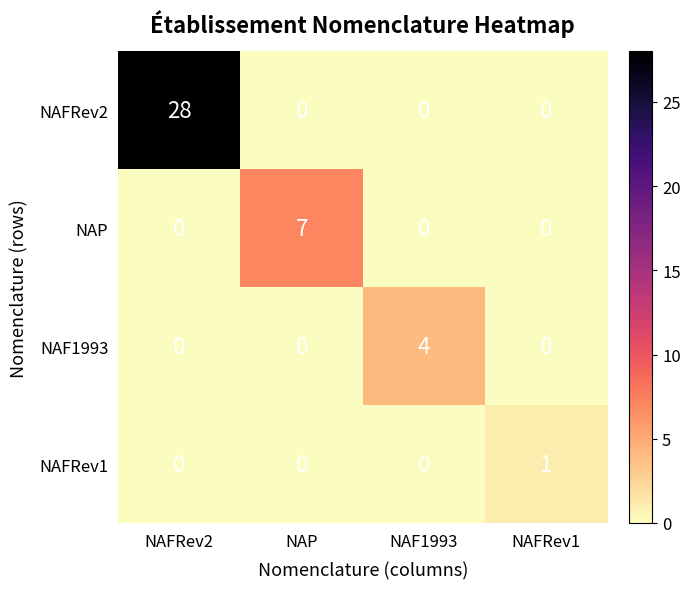

Which category has the highest value across all series?

NAFRev2